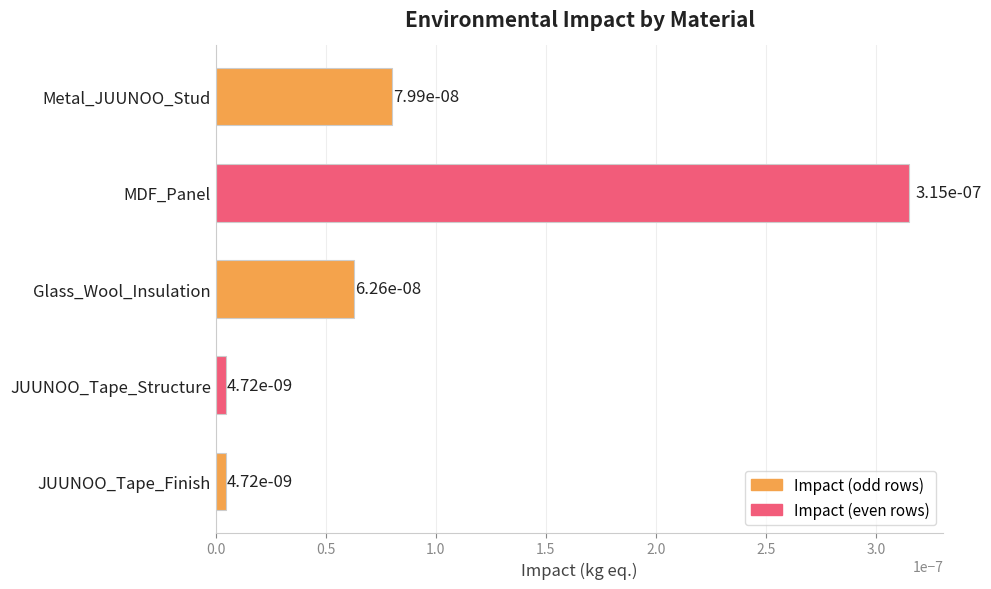

How many bars are there in total?

5